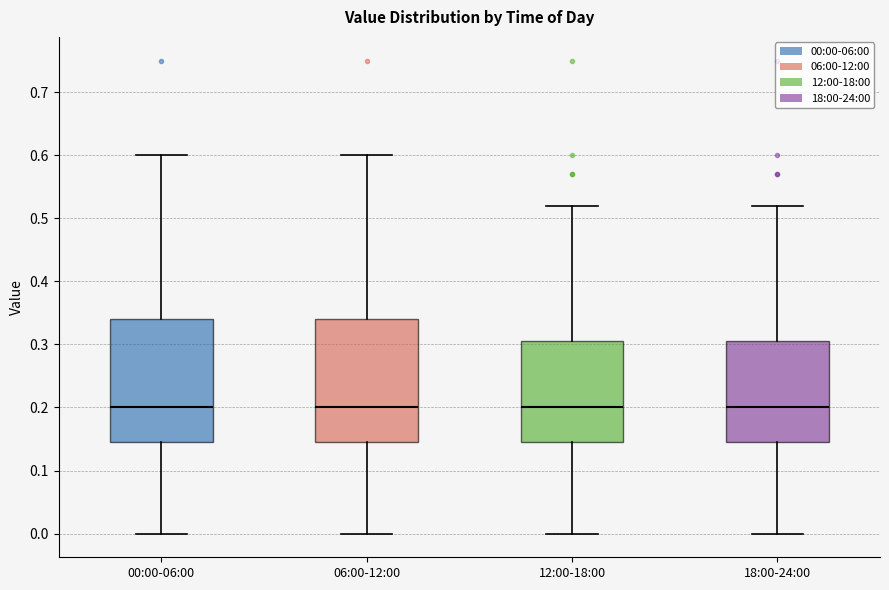

Reading left to right, read every box against the y-axis: the position of its median line, the range the box covers, and the ends of its whiskers. The values are not printed on the chart, so give them approximately, as read against the axis.

00:00-06:00: median 0.20, box 0.15 to 0.34, whiskers 0.00 to 0.60
06:00-12:00: median 0.20, box 0.15 to 0.34, whiskers 0.00 to 0.60
12:00-18:00: median 0.20, box 0.15 to 0.31, whiskers 0.00 to 0.52
18:00-24:00: median 0.20, box 0.15 to 0.31, whiskers 0.00 to 0.52